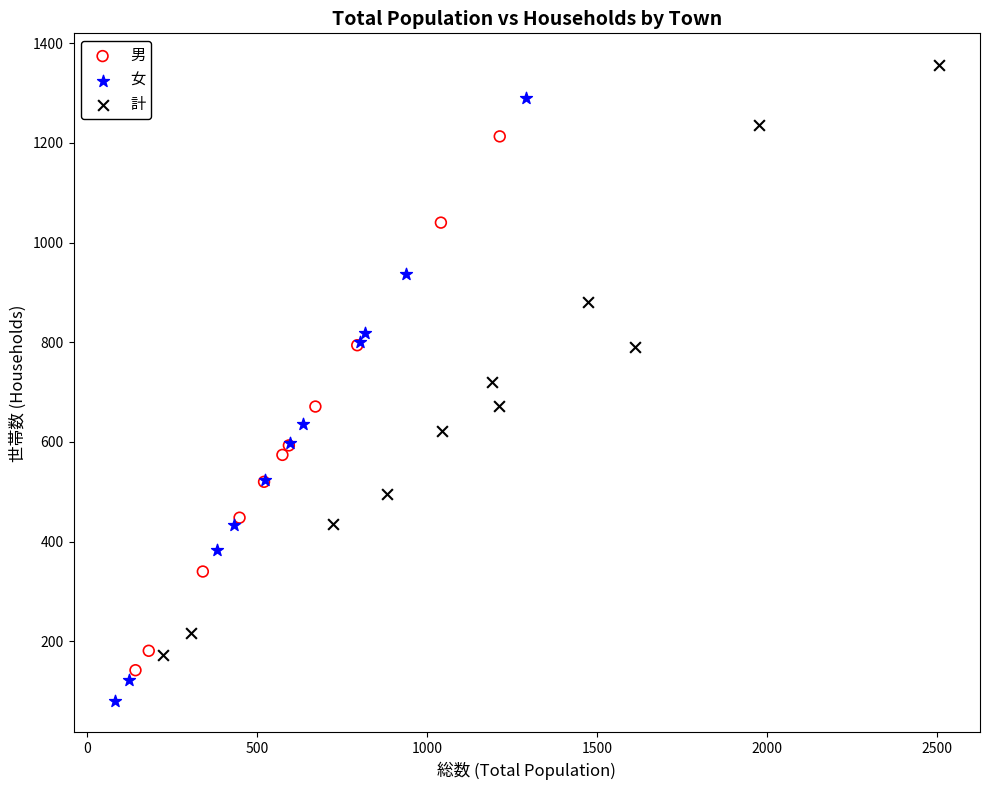

Which series reaches the minimum Y coordinate?

女